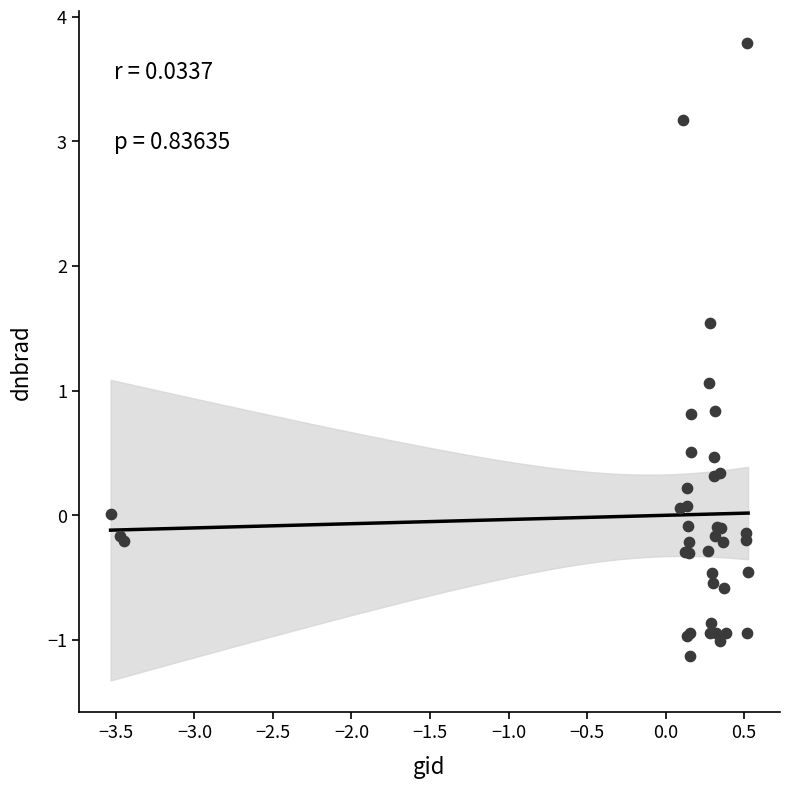

What Y value in the scatter plot is closest to 1?

1.1